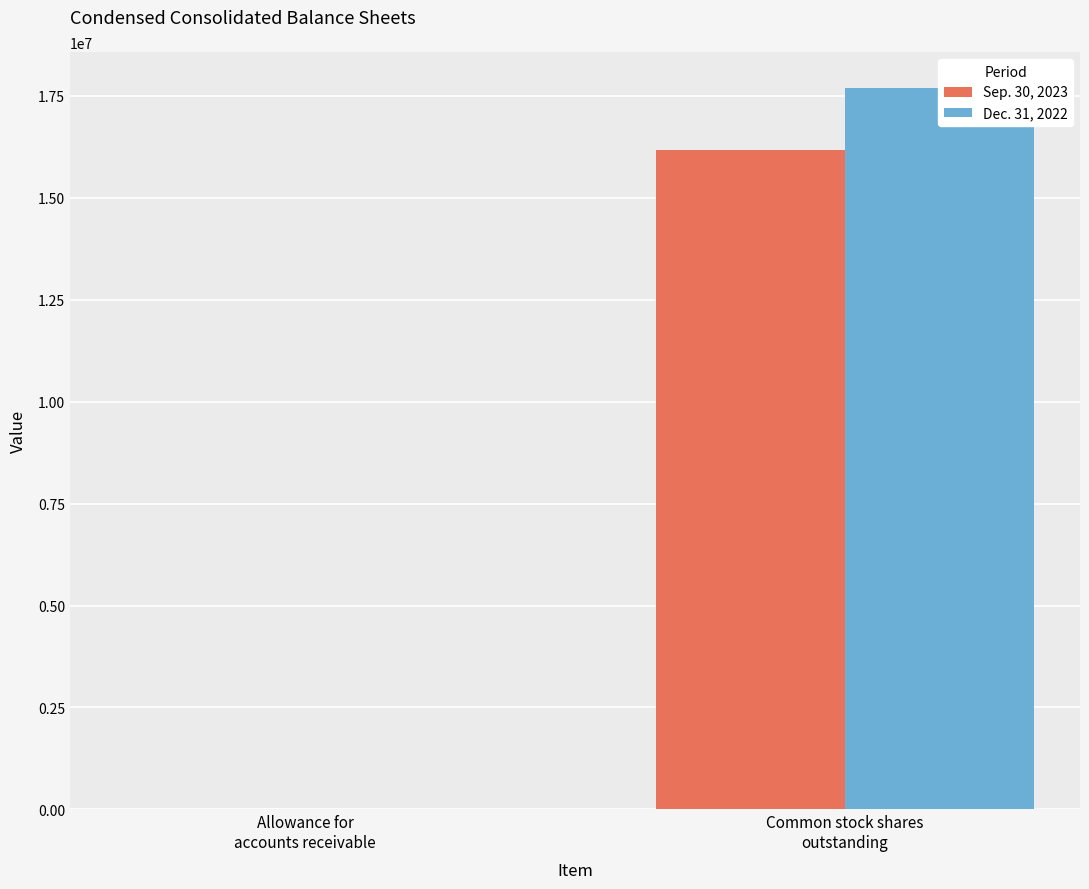

What is the sum of all Dec. 31, 2022 values?

17697659